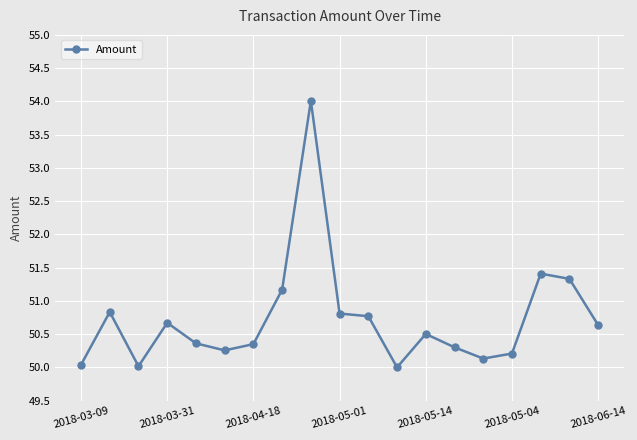

Reading left to right, what are all the values shown in this chart?

50.0	50.8	50.0	50.7	50.4	50.3	50.4	51.2	54.0	50.8	50.8	50.0	50.5	50.3	50.1	50.2	51.4	51.3	50.6